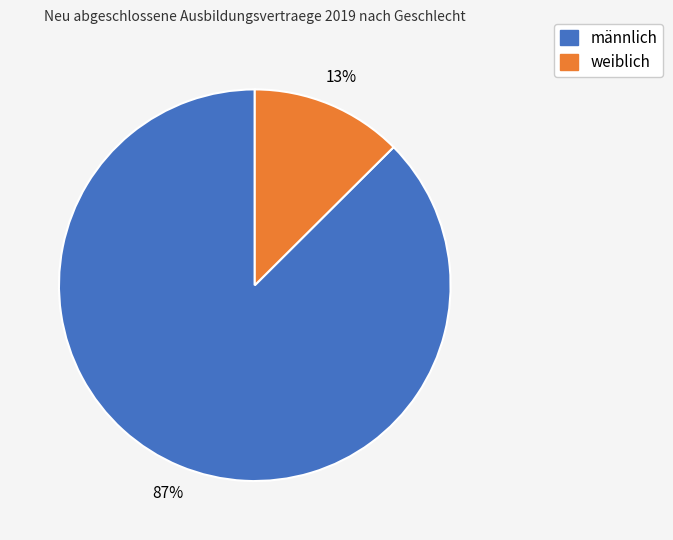

Does any single category account for the majority?

Yes